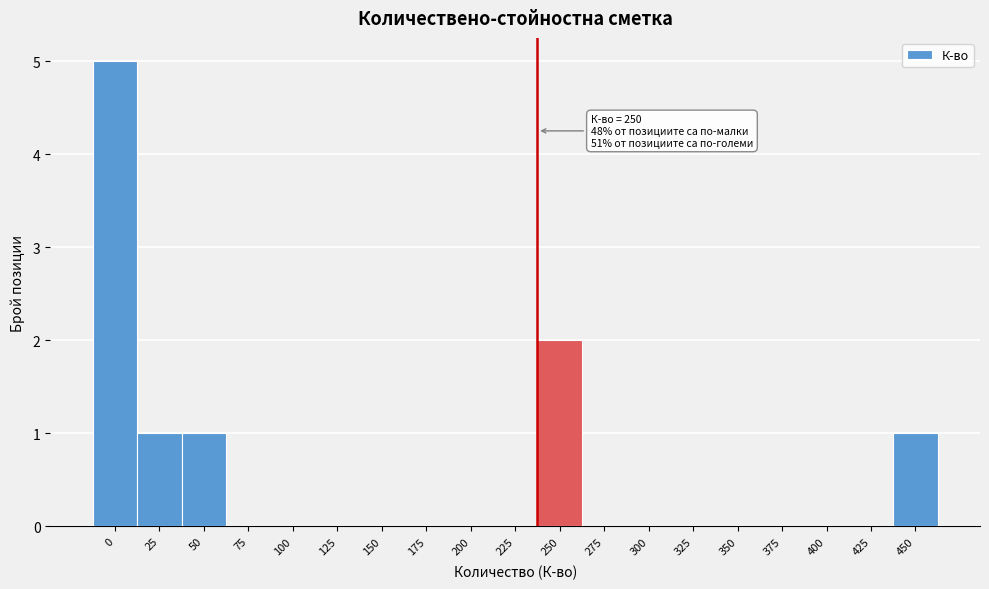

Reading right to left, what are all the values shown in this chart?

450=1	425=0	400=0	375=0	350=0	325=0	300=0	275=0	250=2	225=0	200=0	175=0	150=0	125=0	100=0	75=0	50=1	25=1	0=5